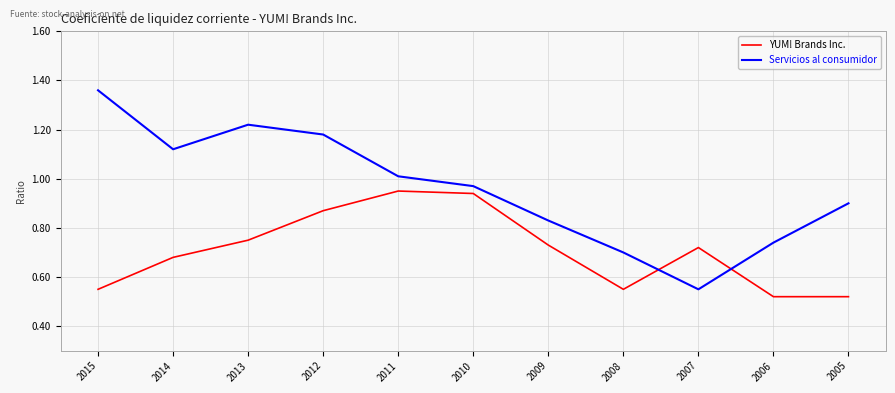

Is this an area chart (filled region under the line)?

No